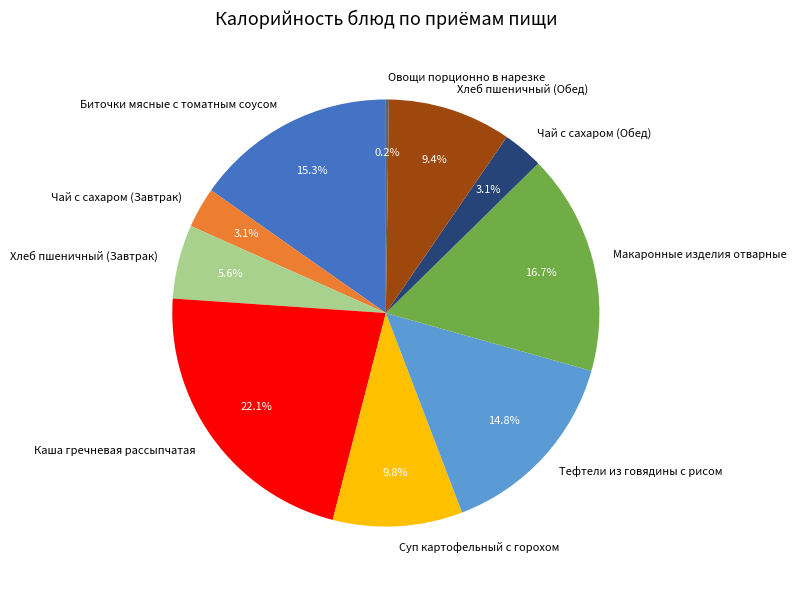

What is the ratio of the value at Суп картофельный с горохом to the value at Макаронные изделия отварные?

0.6